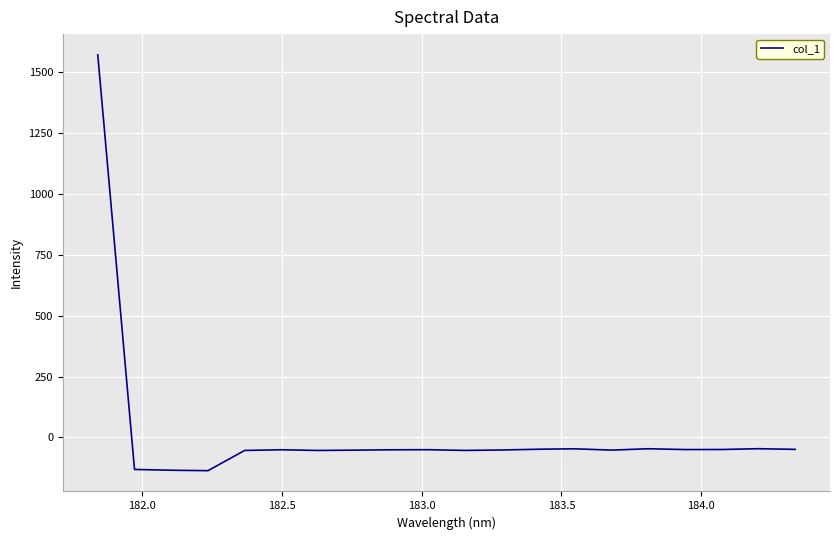

What is the difference between the maximum and minimum values?

1707.4